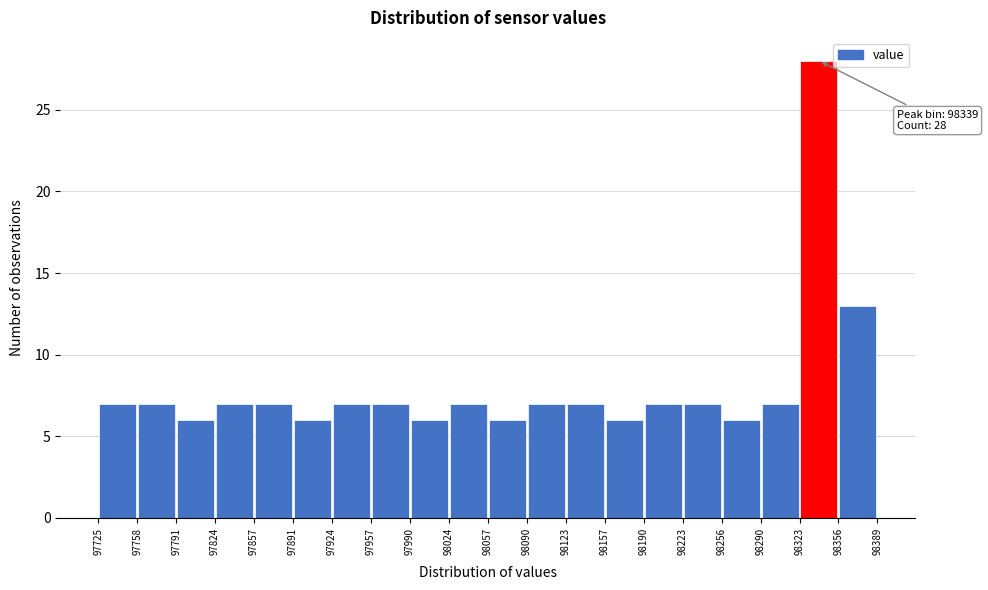

Which range on the x-axis has the tallest bar?

98323 to 98356